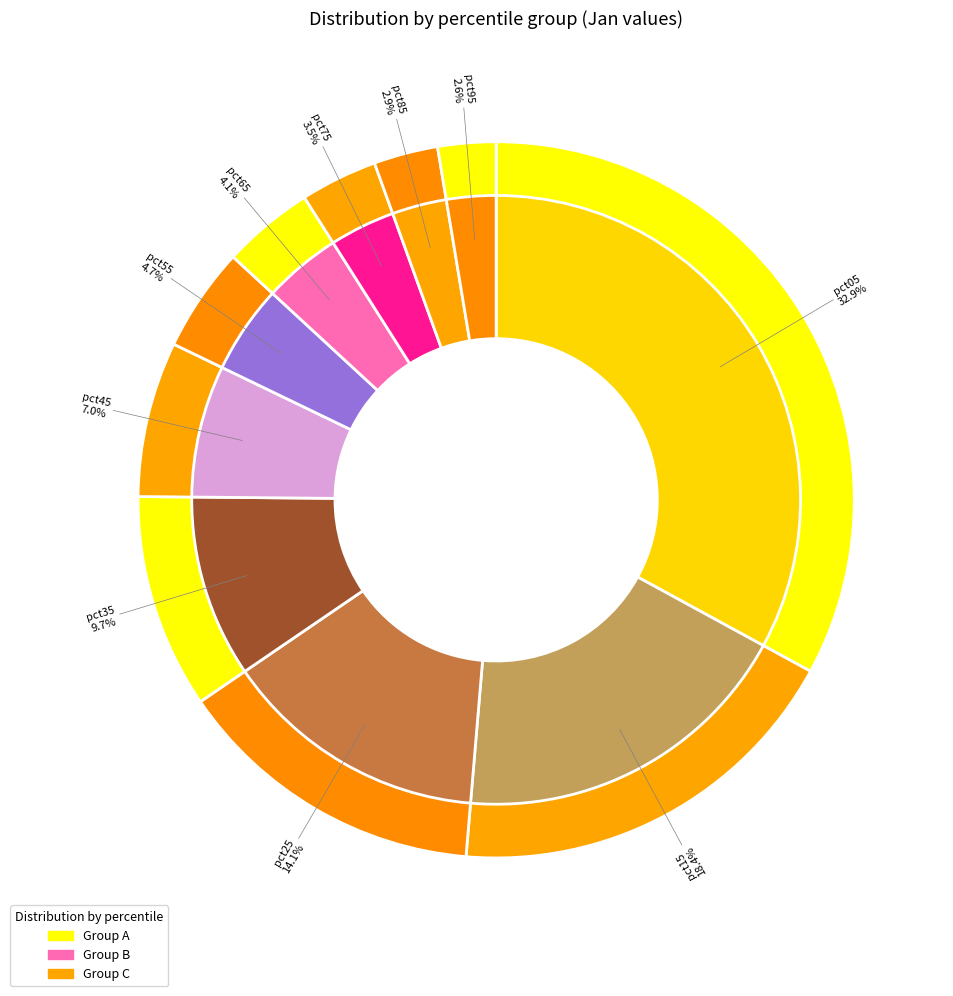

What percentage is the pct75 slice, to the nearest percent?

3%